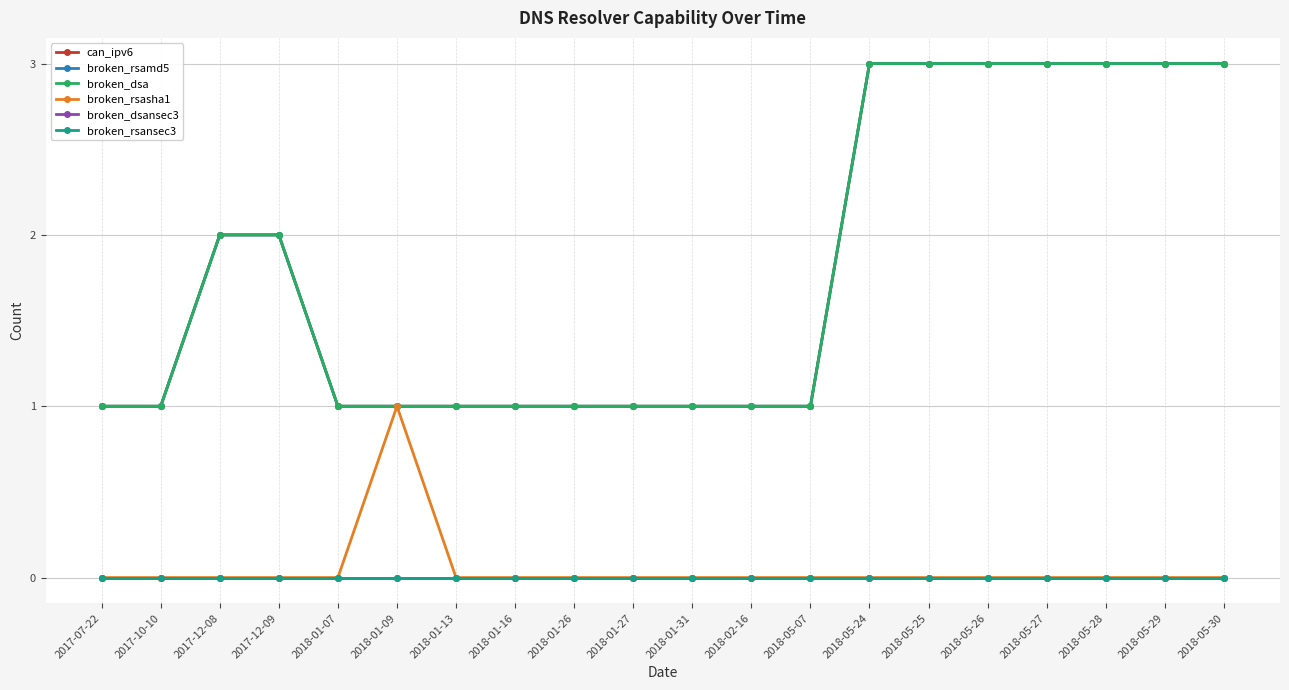

Does the chart have visible grid lines?

Yes